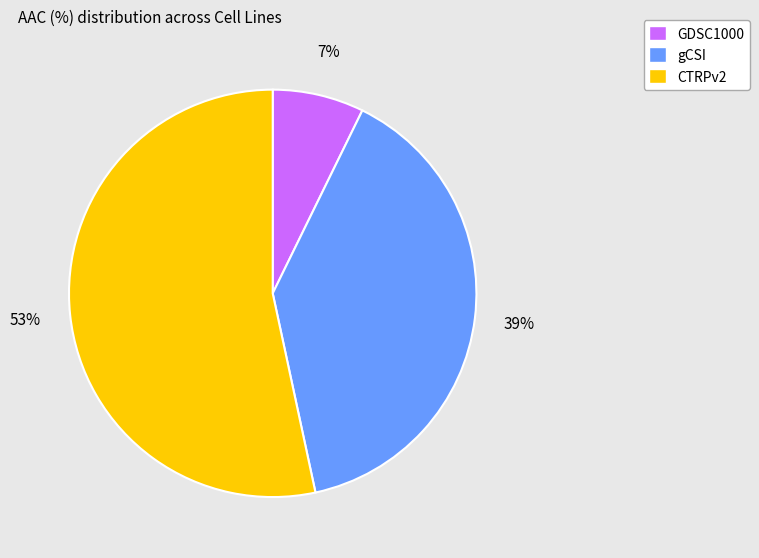

Which slice is the largest?

CTRPv2